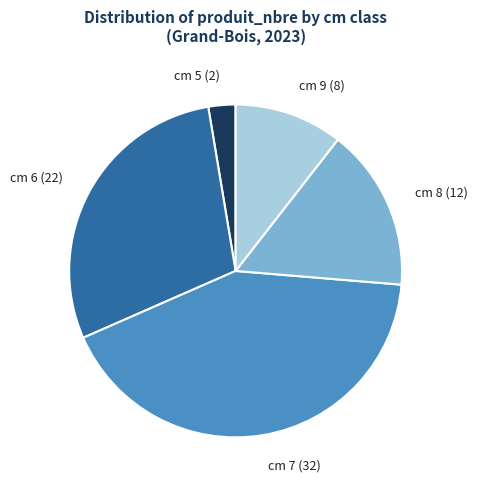

What is the largest slice in the pie chart?

cm 7